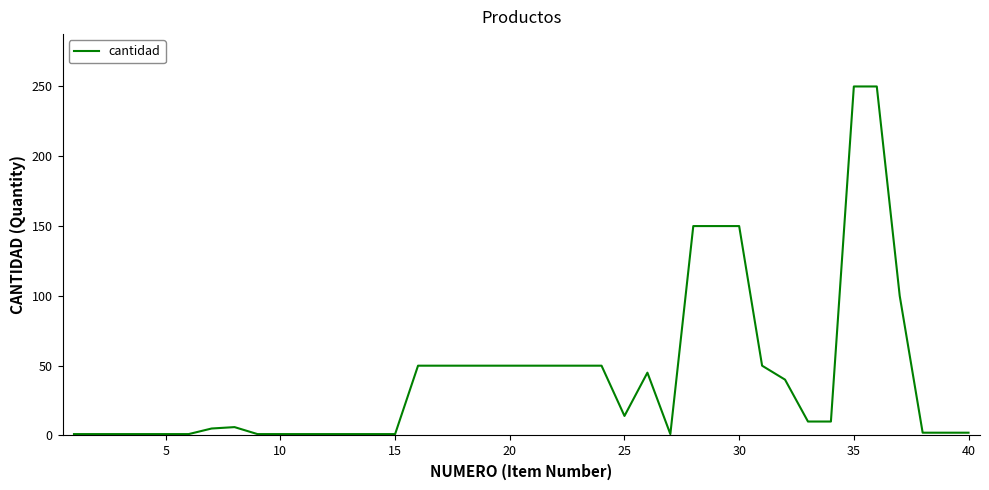

What is the difference between the maximum and minimum values?

249